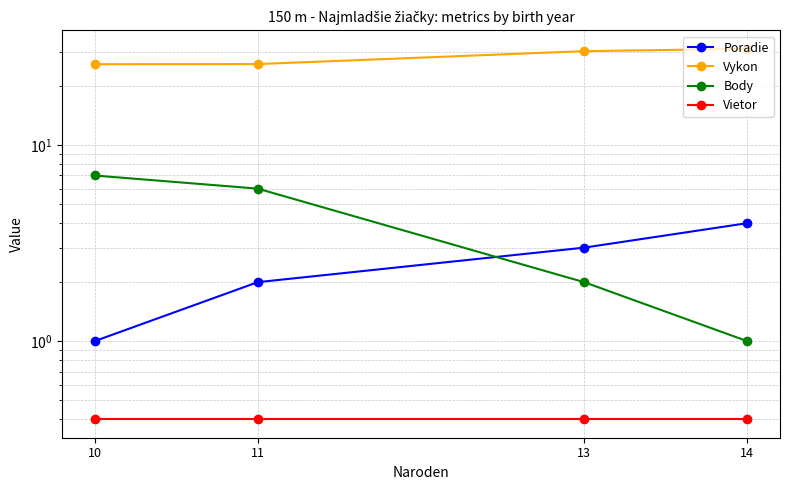

What is the maximum value shown in the chart?

31.0